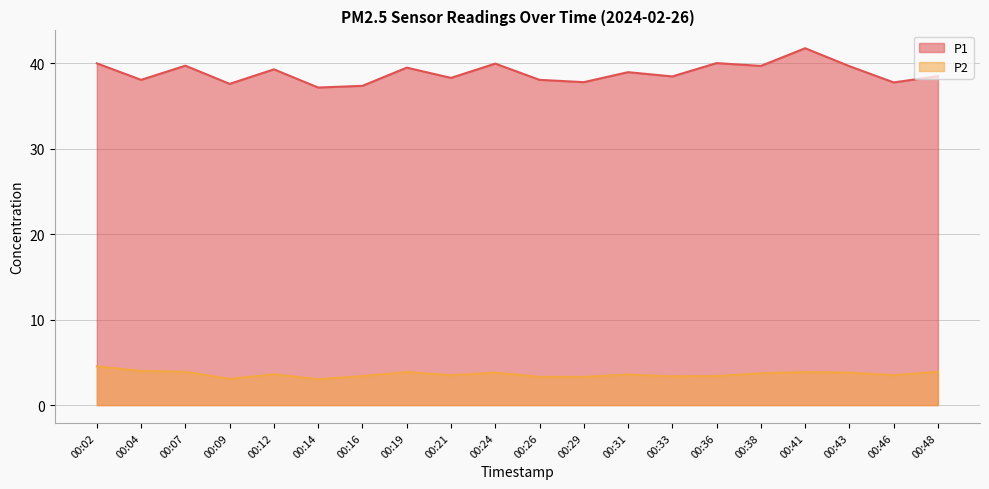

Which series has the largest total across all categories?

P1